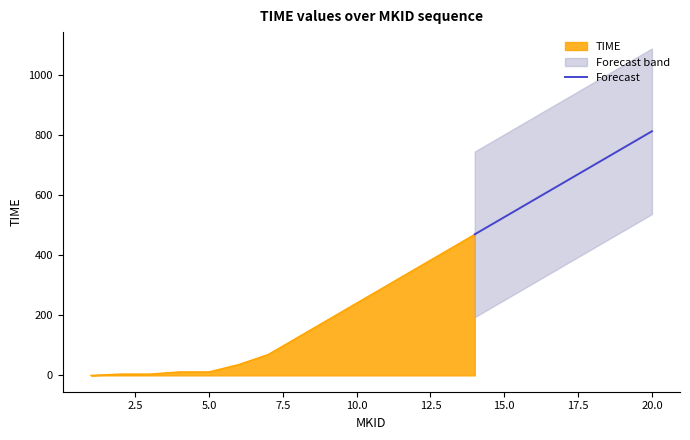

What is the lowest value of the Forecast series?

470.1